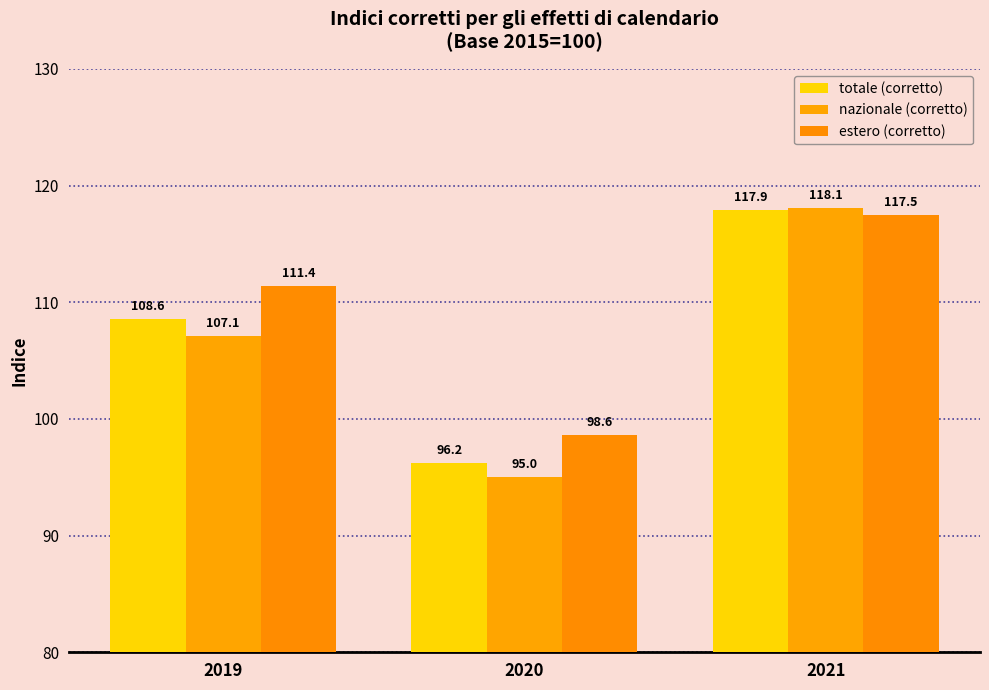

What is the spread (max minus min) of values at 2021?

0.6